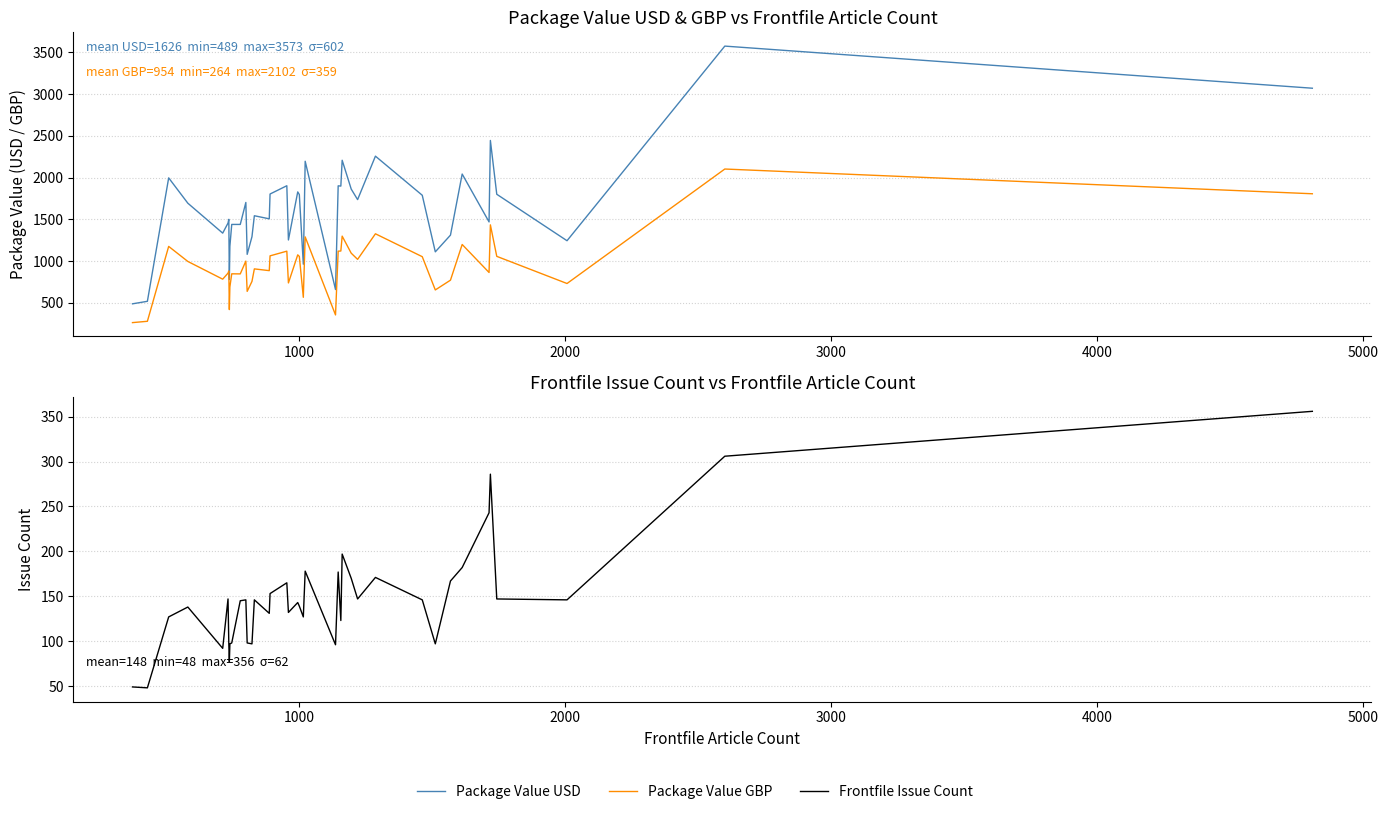

True or false: Package Value GBP and Frontfile Issue Count cross at least once.

False